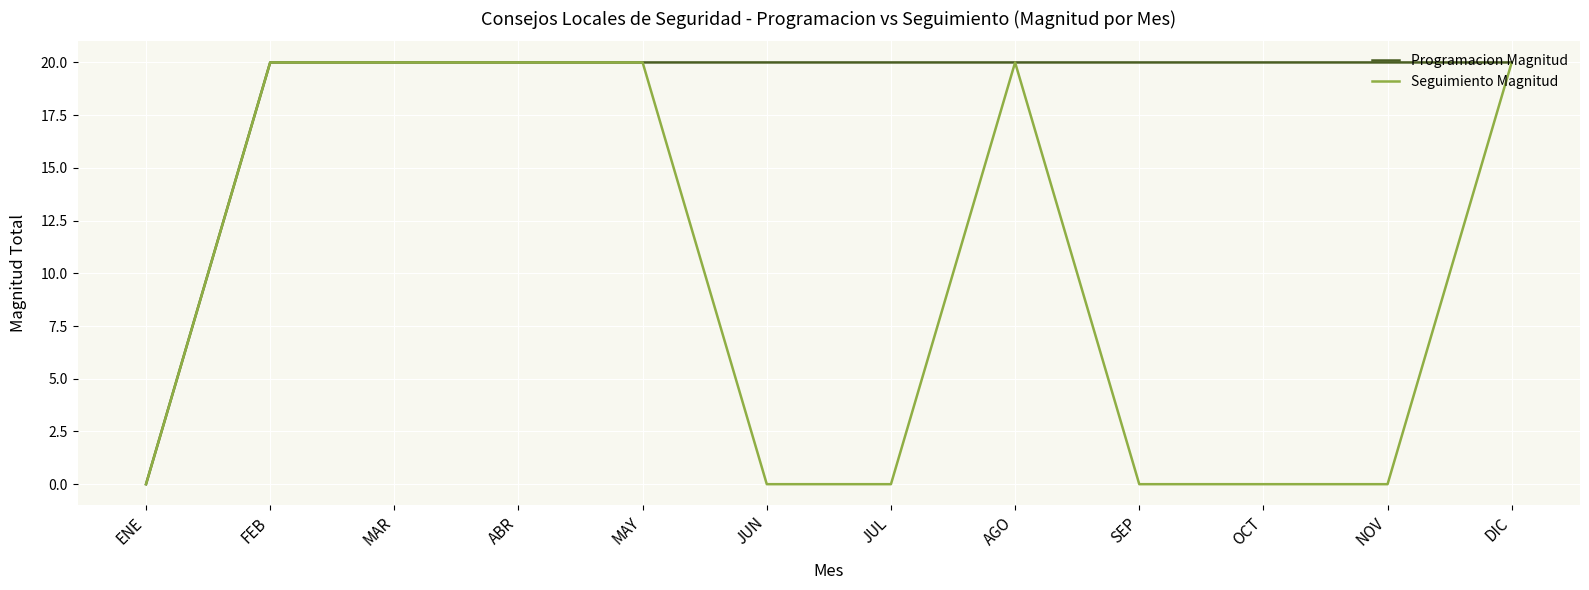

Is it true that Programacion Magnitud equals -12 at ENE?

False